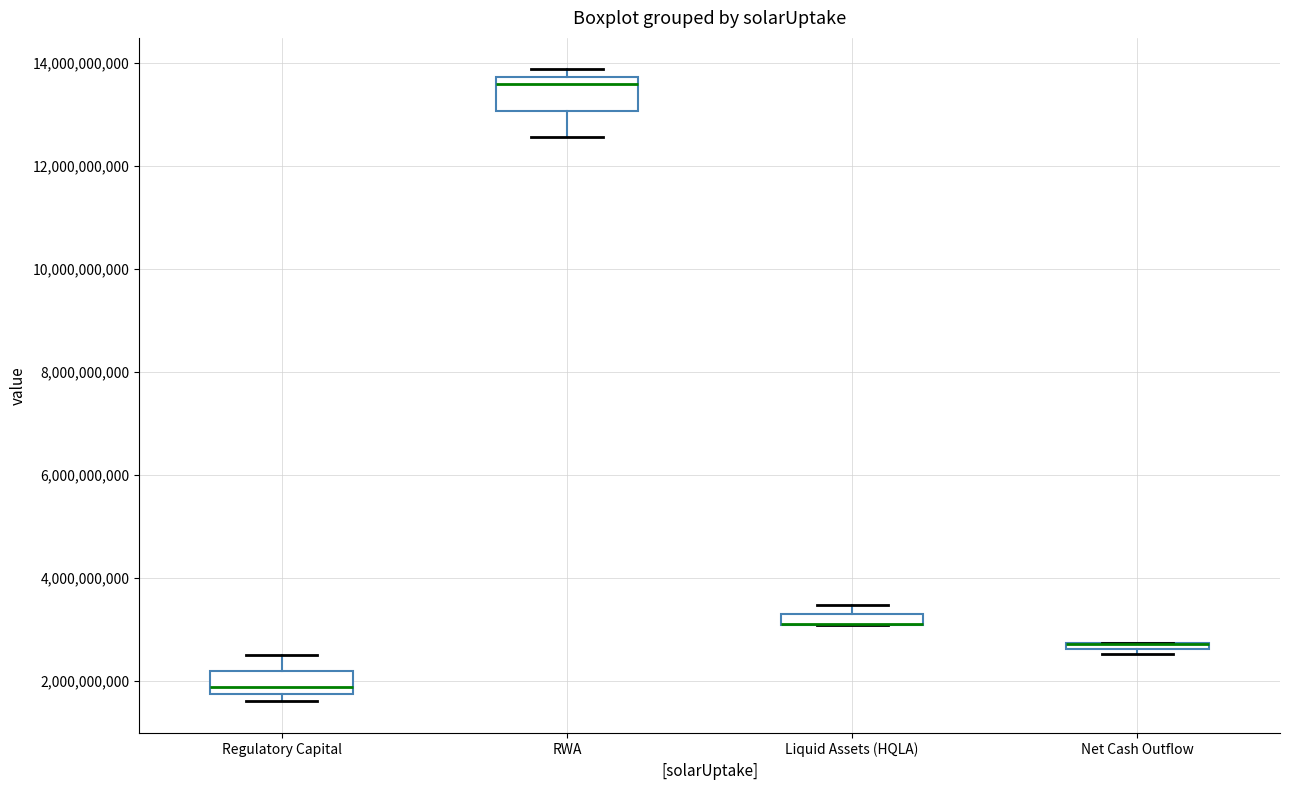

Which box is the tallest, from its lower edge to its upper edge?

RWA